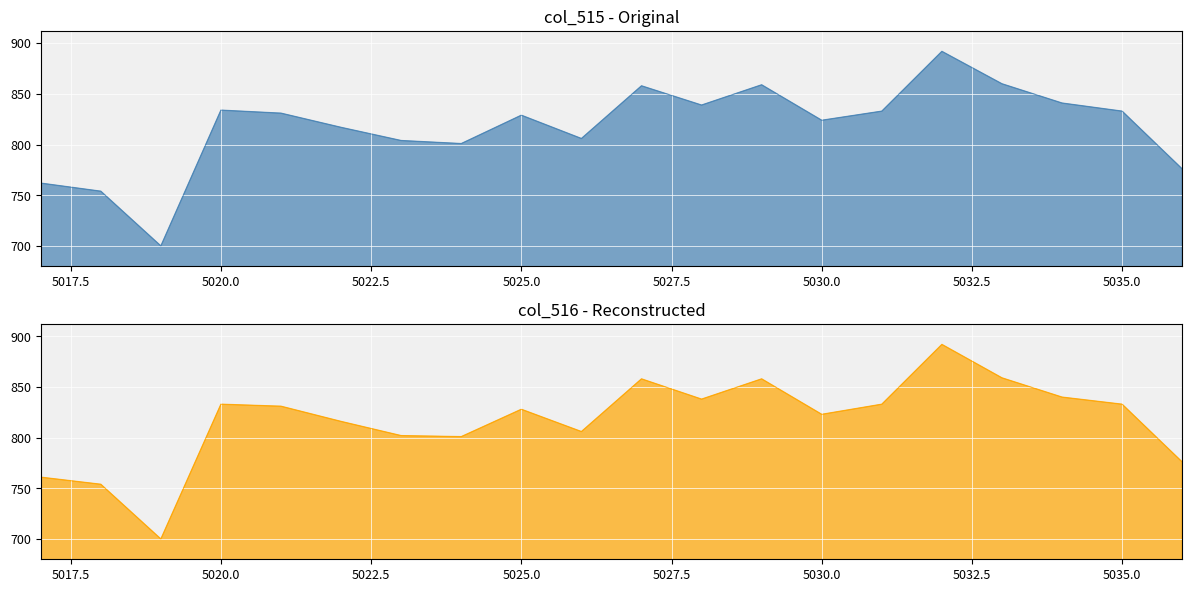

List the labels in order of col_515 value, largest first.

5032, 5033, 5029, 5027, 5034, 5028, 5020, 5031, 5035, 5021, 5025, 5030, 5022, 5026, 5023, 5024, 5036, 5017, 5018, 5019